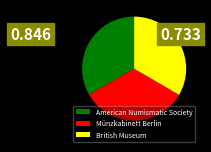

Approximately how many times larger is the value at American Numismatic Society compared to British Museum?

1.0